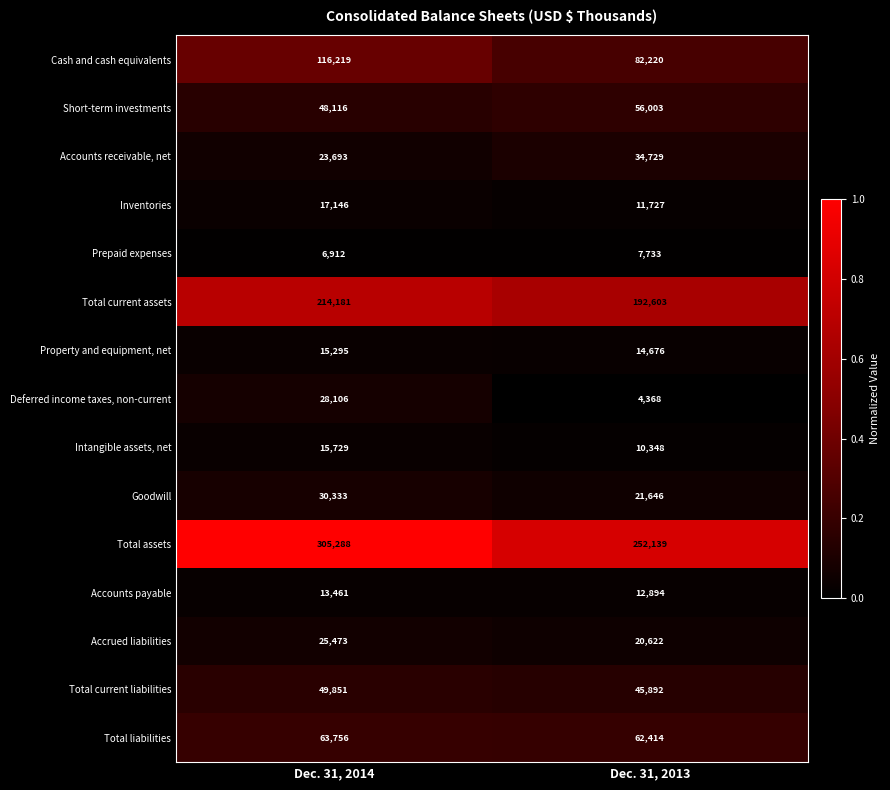

Rank the categories by Cash and cash equivalents value from lowest to highest.

Dec. 31, 2013, Dec. 31, 2014